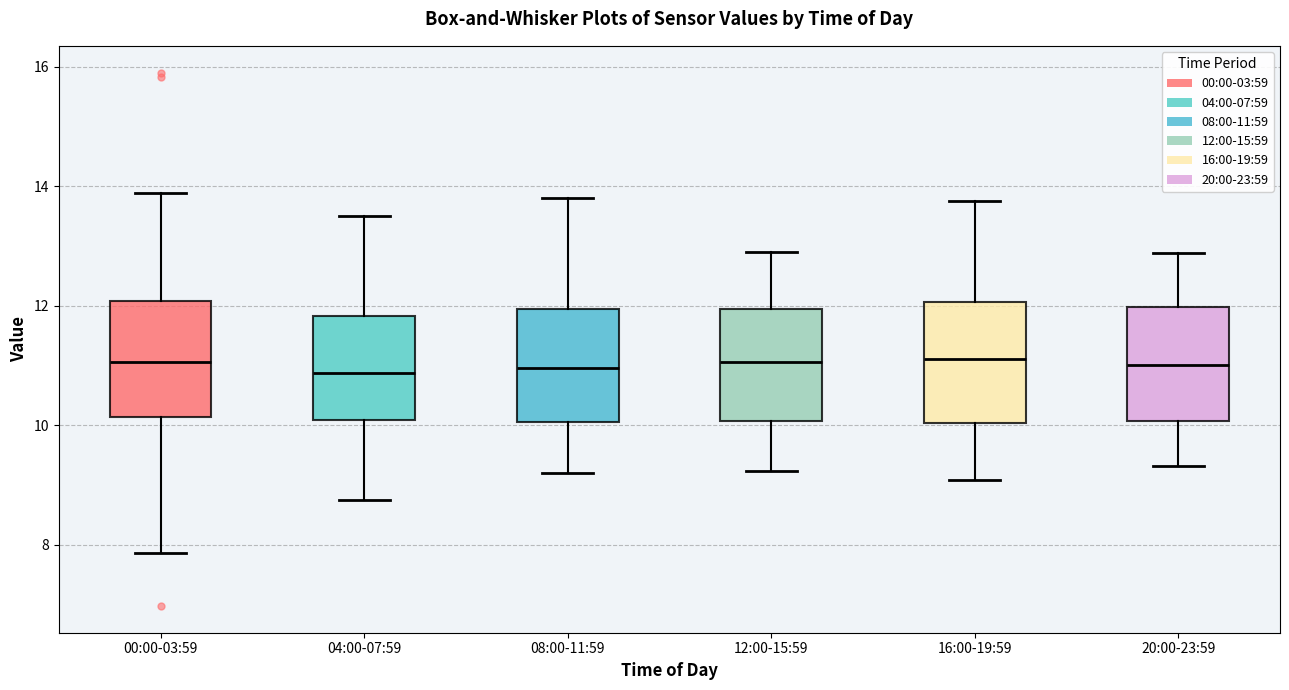

Reading left to right, read every box against the y-axis: the position of its median line, the range the box covers, and the ends of its whiskers. The values are not printed on the chart, so give them approximately, as read against the axis.

00:00-03:59: median 11.0, box 10.2 to 12.0, whiskers 7.8 to 13.8
04:00-07:59: median 10.8, box 10.0 to 11.8, whiskers 8.8 to 13.6
08:00-11:59: median 11.0, box 10.0 to 12.0, whiskers 9.2 to 13.8
12:00-15:59: median 11.0, box 10.0 to 12.0, whiskers 9.2 to 12.8
16:00-19:59: median 11.2, box 10.0 to 12.0, whiskers 9.0 to 13.8
20:00-23:59: median 11.0, box 10.0 to 12.0, whiskers 9.4 to 12.8